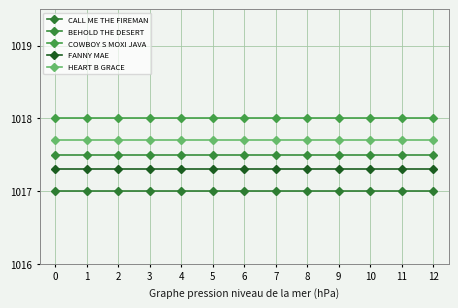

What is the average value of the CALL ME THE FIREMAN series?

1017.0